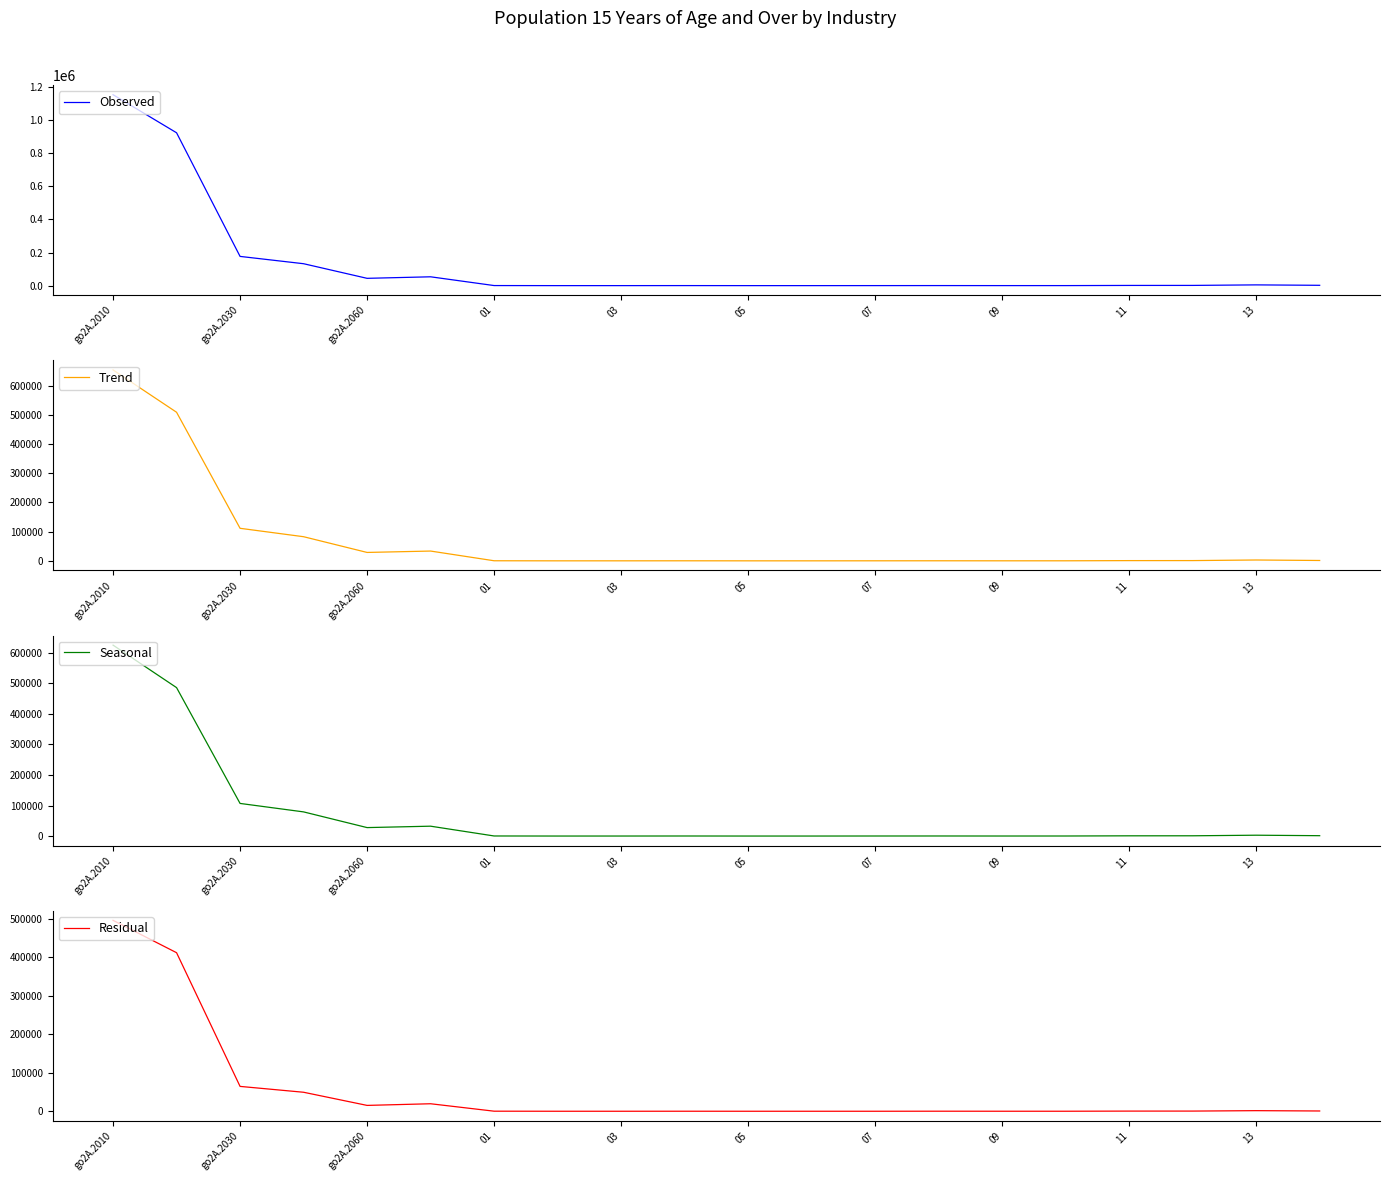

True or false: Observed and Seasonal intersect in this chart.

False